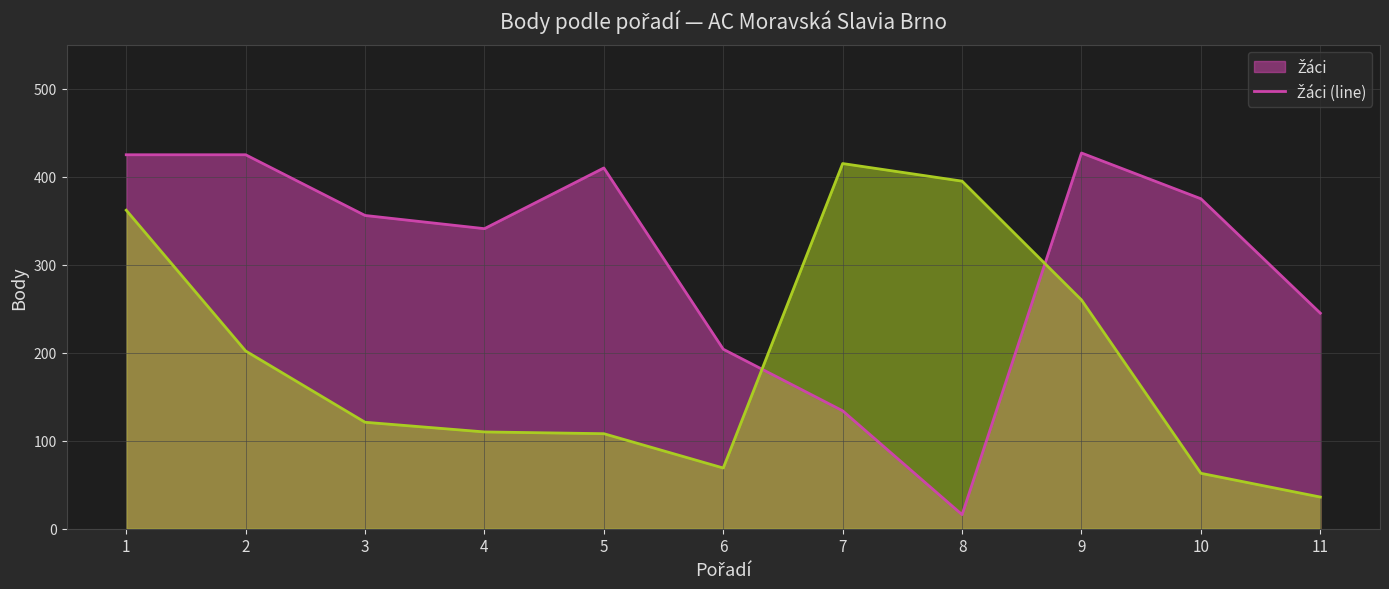

Is it true that Ml. žáci (line) equals 415 at 7?

True